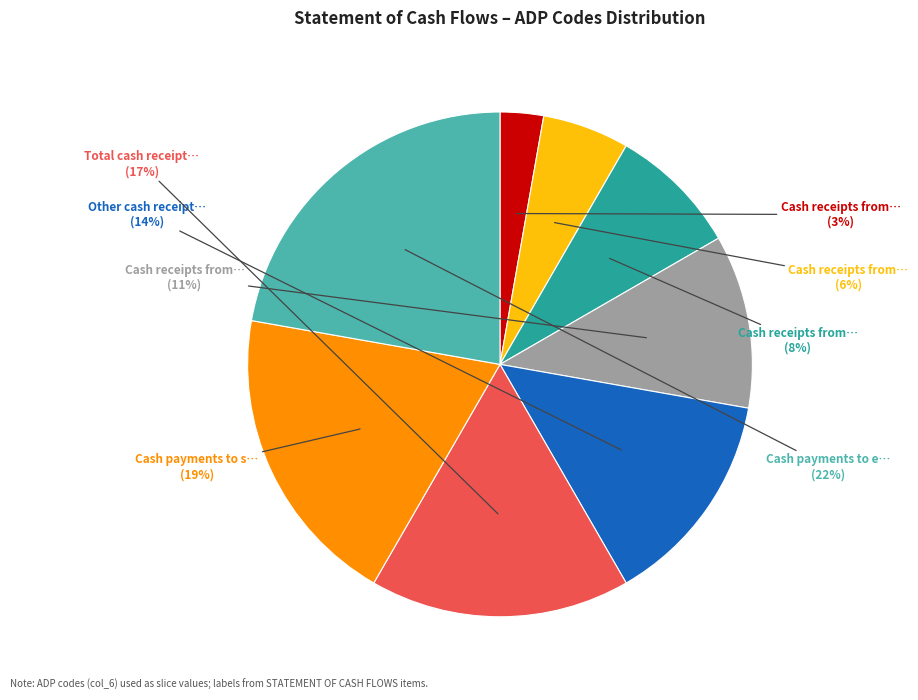

Is there a majority slice in this chart?

No